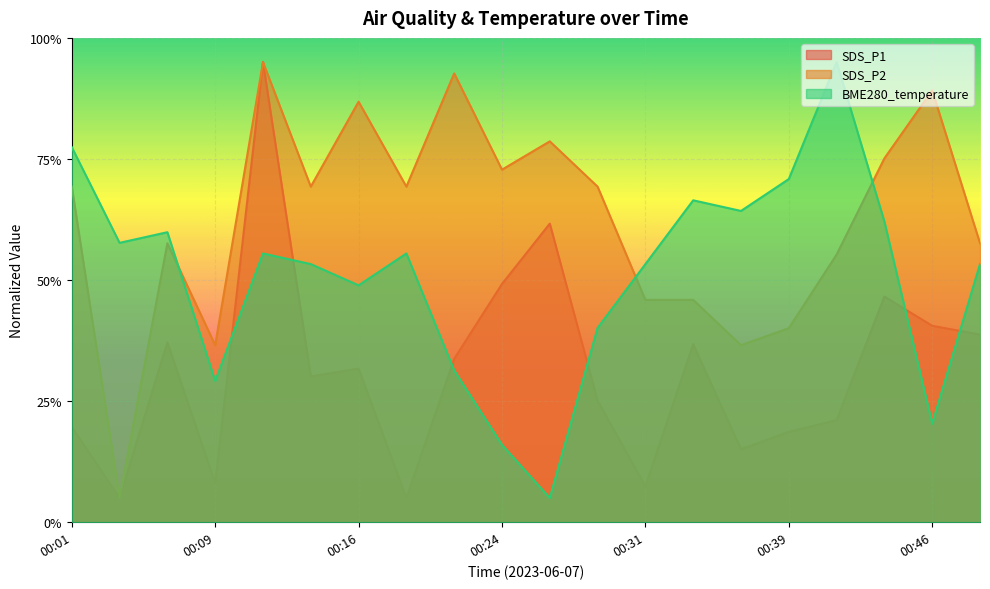

What is the total value across all series at 00:14?

152.7